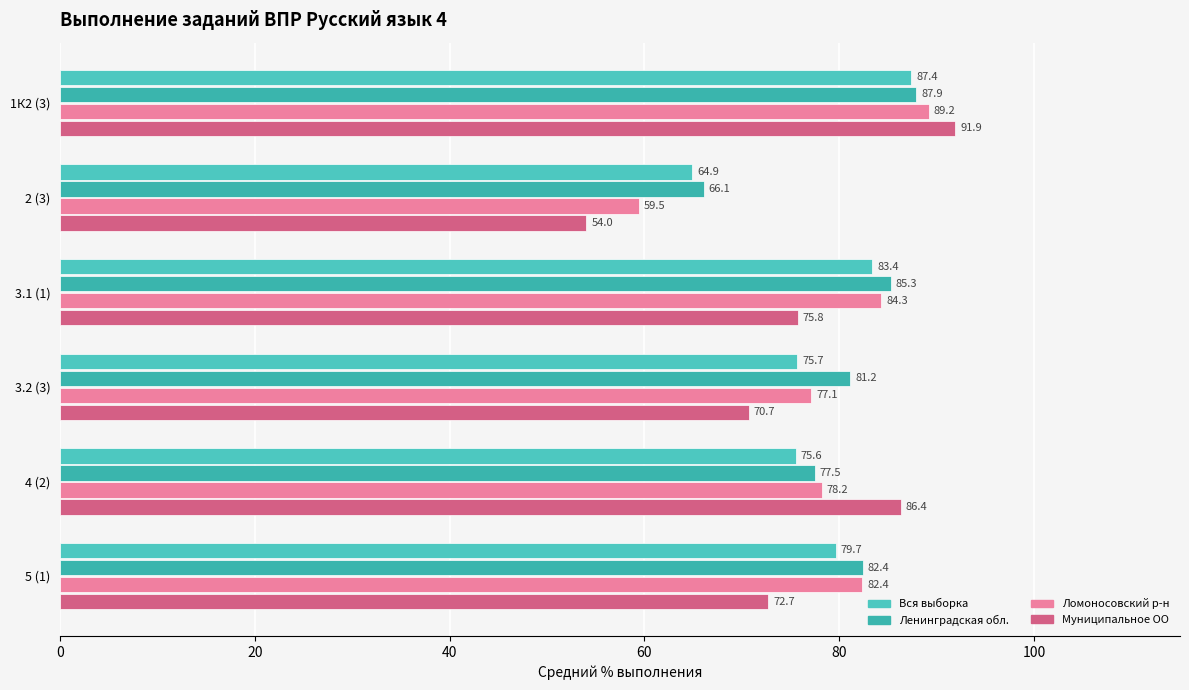

Which series has the largest total across all categories?

Ленинградская обл.